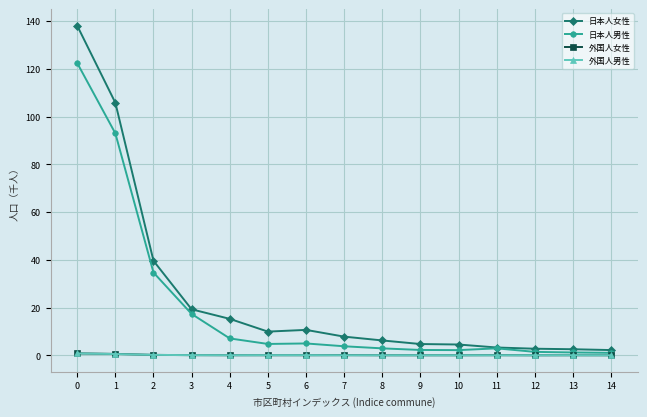

How many categories are shown in the chart?

15